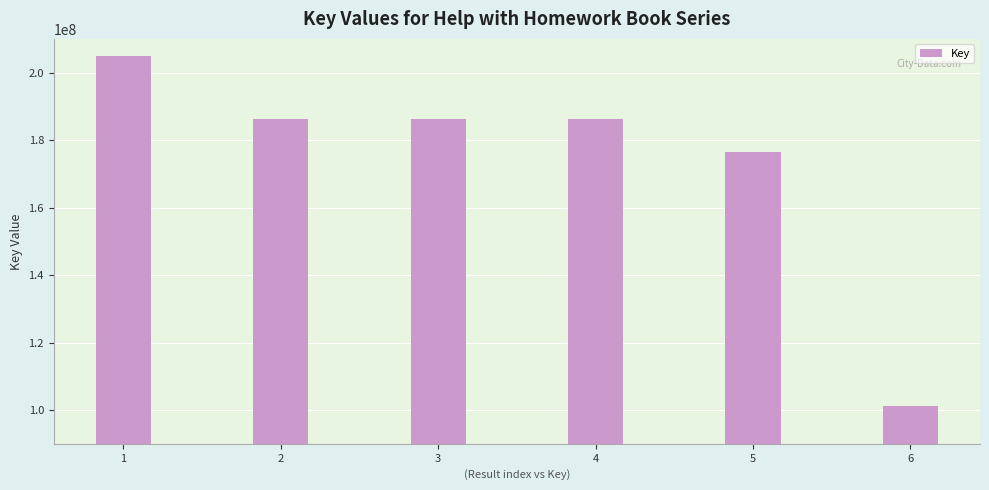

Are the bars horizontal?

No